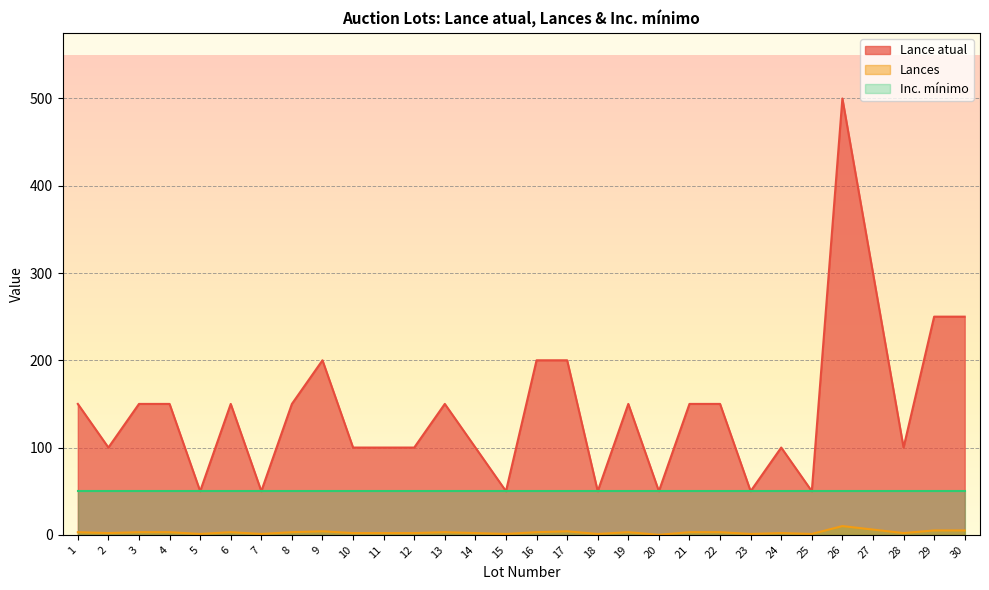

What is the value of the Lances point at the 1st from the left?

3